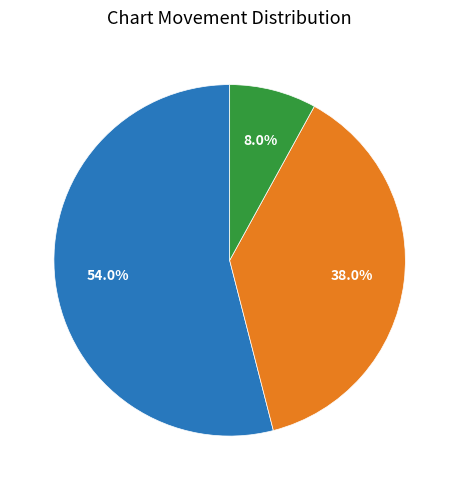

To the nearest percent, what is the difference between the down and up slice percentages?

16%